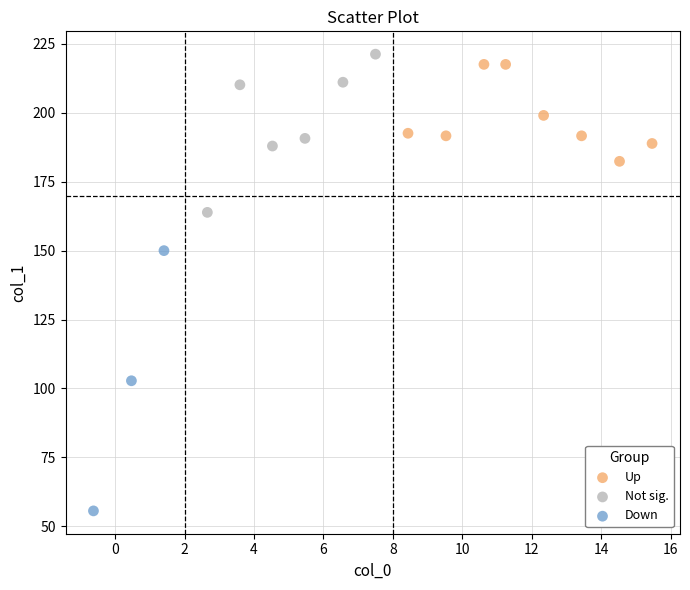

Which series has the widest spread of Y values?

Down